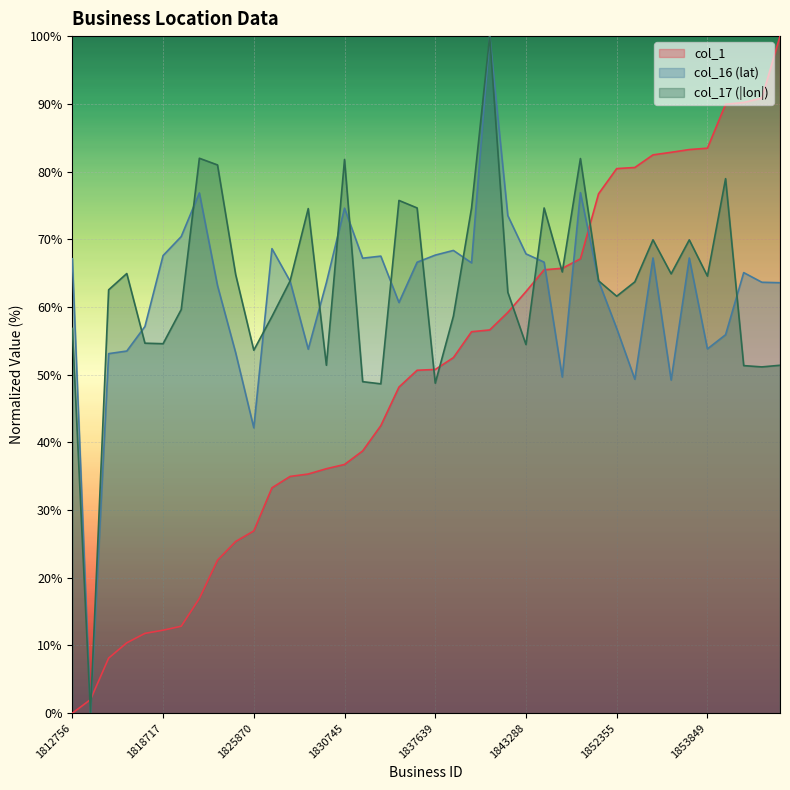

What is the approximate value of col_17 at 1850534?

63.9